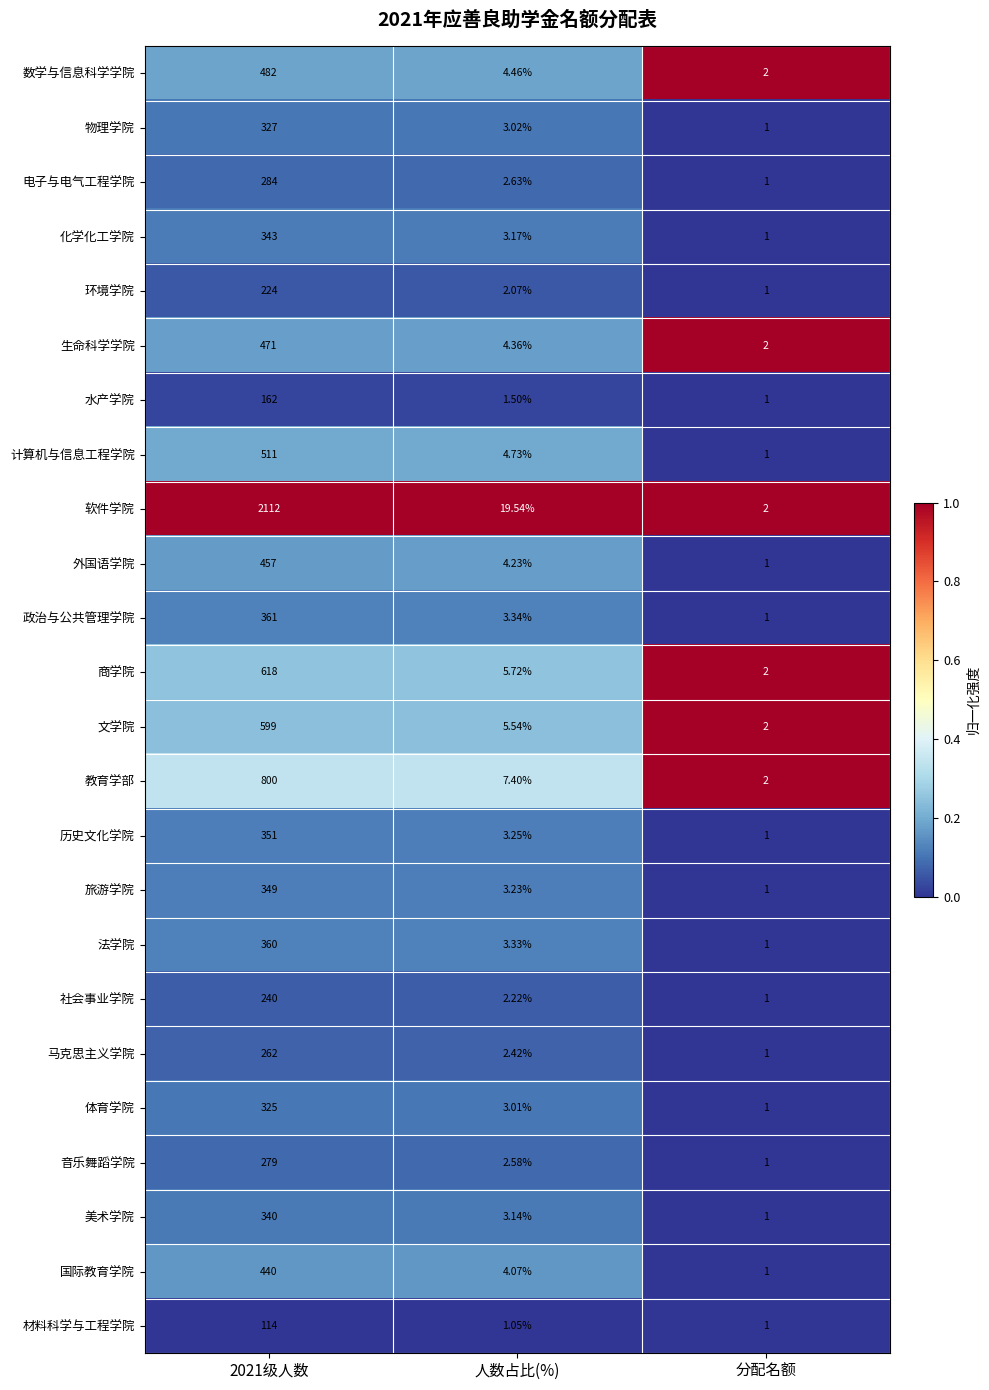

Between 2021级人数 and 分配名额, which series saw the biggest shift?

软件学院